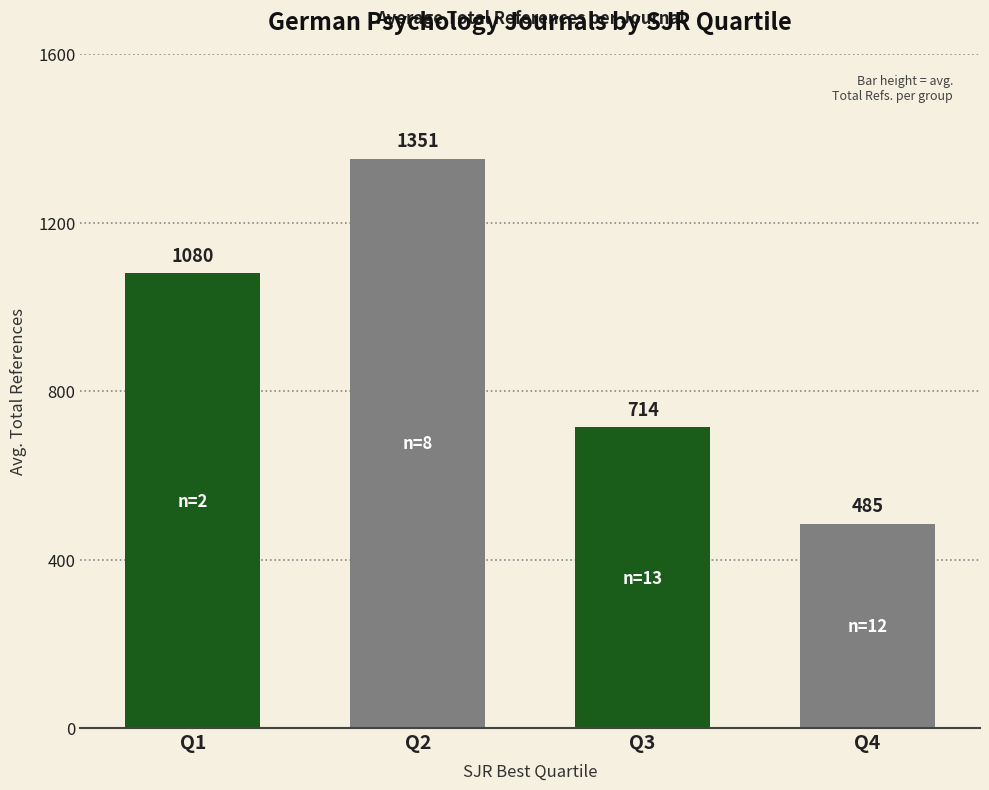

List the labels in order of value, smallest first.

Q4, Q3, Q1, Q2